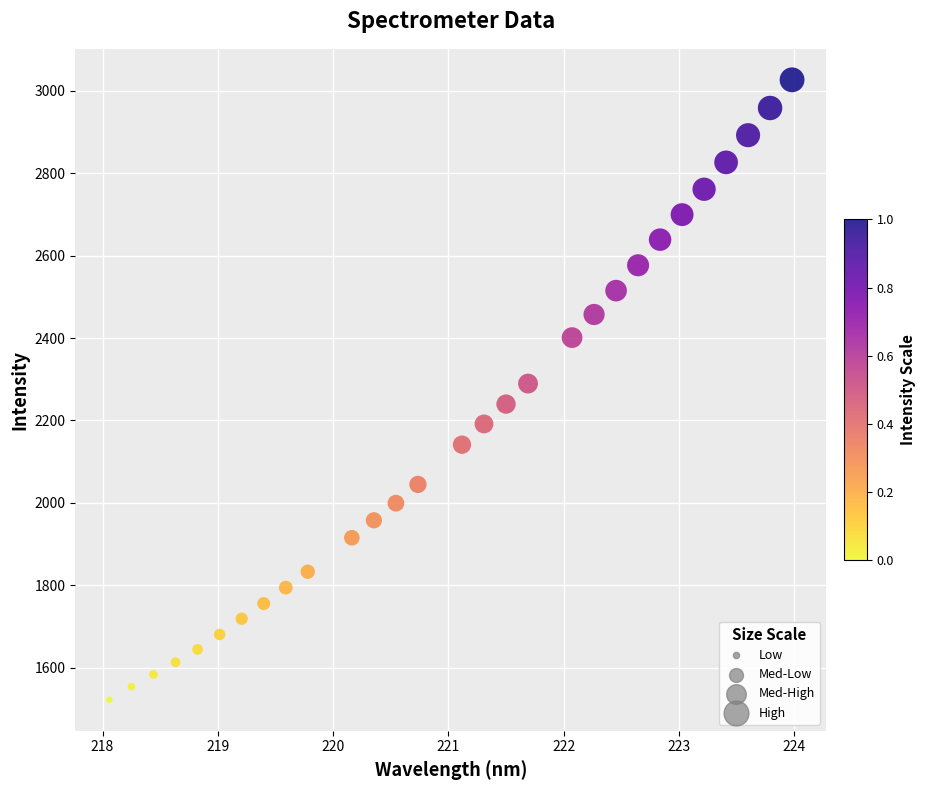

What is the range of Y values (max minus min)?

1504.6